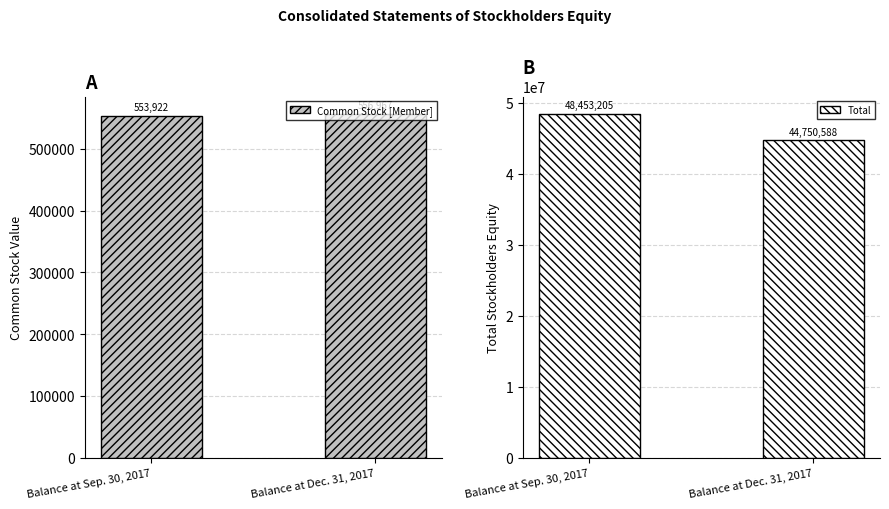

At which label is Total closest to 46601896?

Balance at Dec. 31, 2017